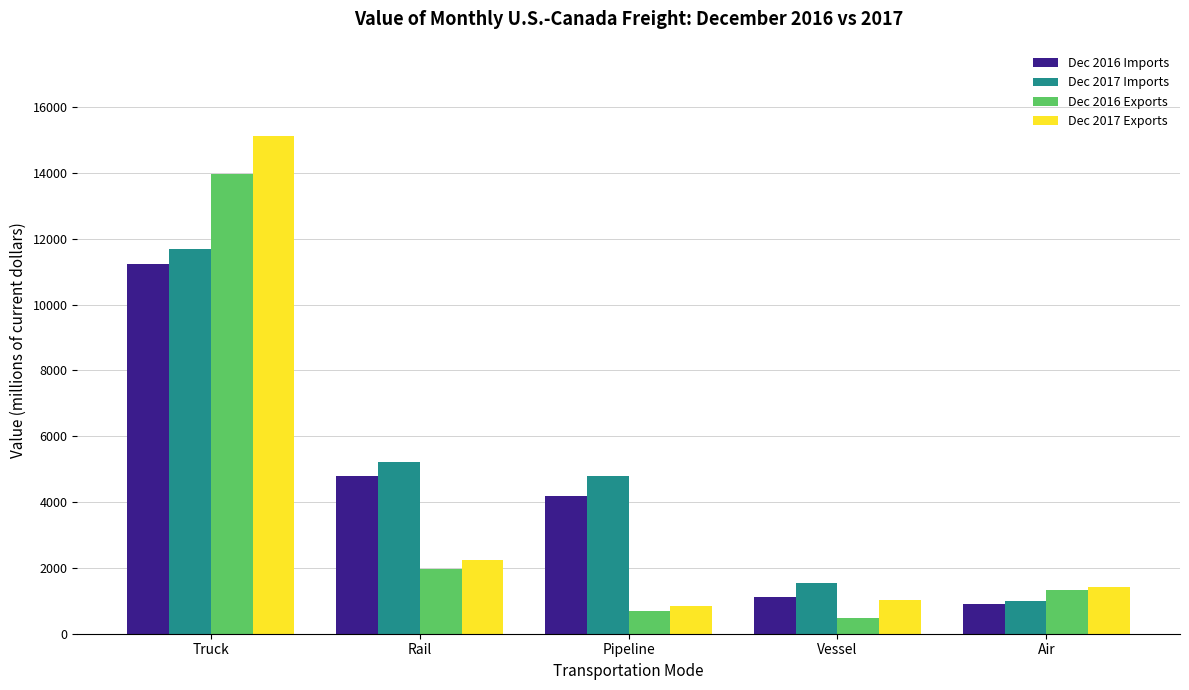

How many groups of bars are there?

5